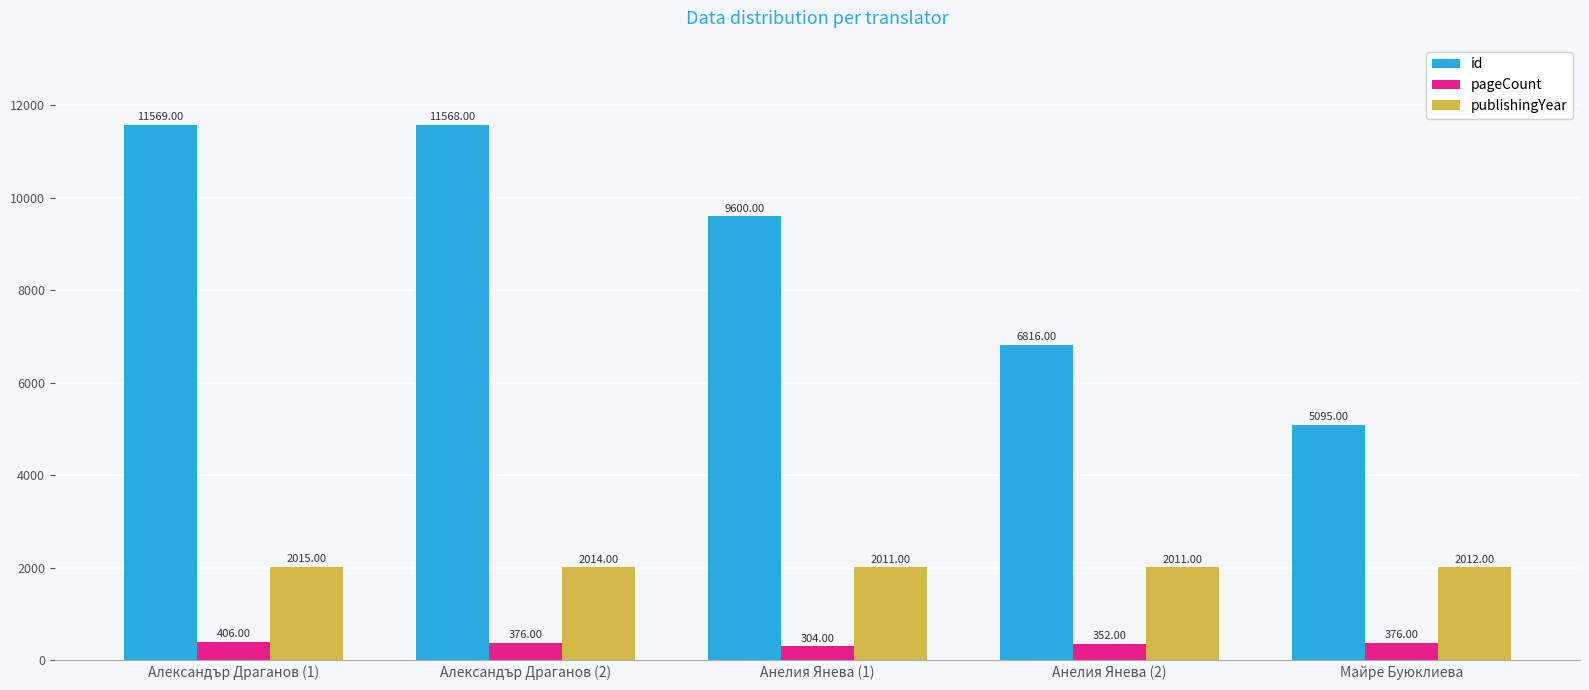

List the series in order of their overall mean, highest first.

id, publishingYear, pageCount